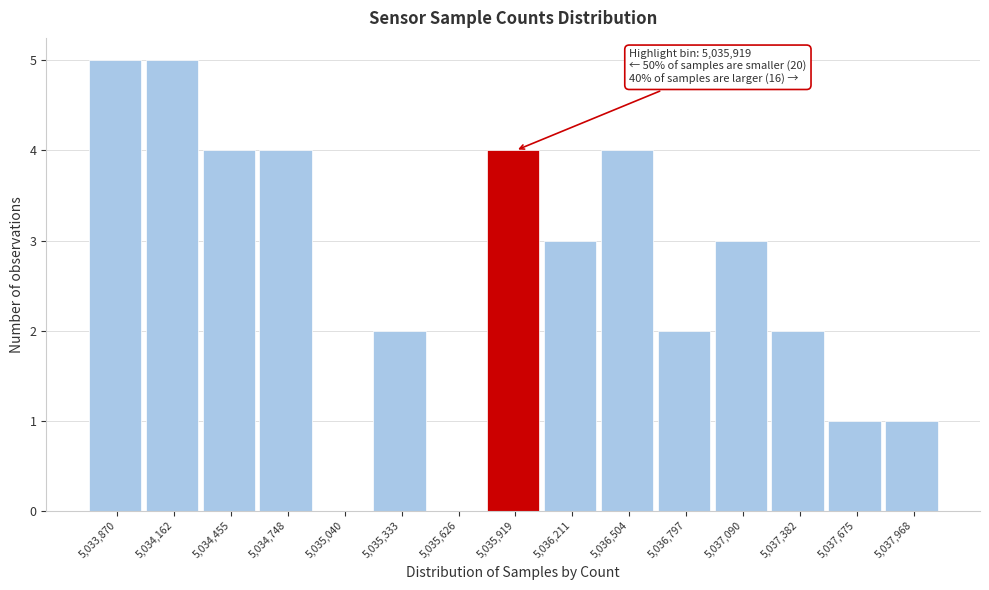

Reading left to right, what are all the values shown in this chart?

5,033,870=5	5,034,162=5	5,034,455=4	5,034,748=4	5,035,040=0	5,035,333=2	5,035,626=0	5,035,919=4	5,036,211=3	5,036,504=4	5,036,797=2	5,037,090=3	5,037,382=2	5,037,675=1	5,037,968=1